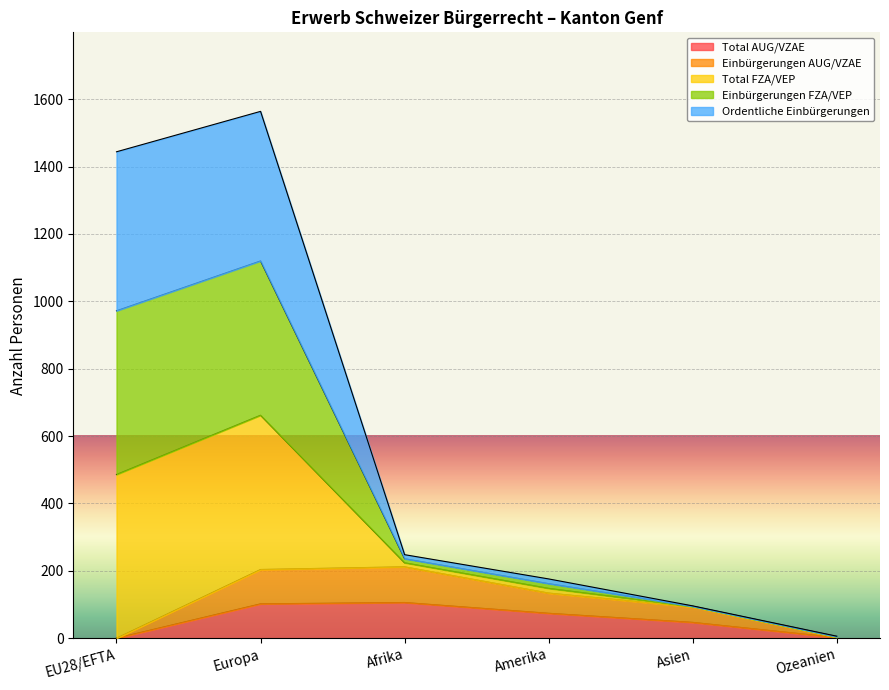

True or false: Einbürgerungen AUG/VZAE has a value of 93 at Asien.

True